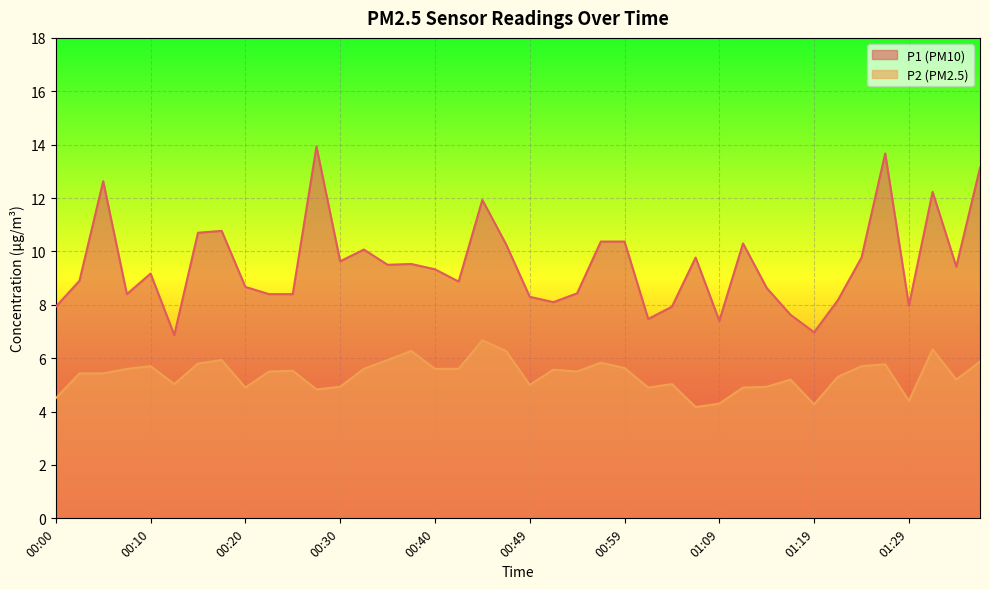

The value of P2 at 00:52 is 5.6. True or false?

True